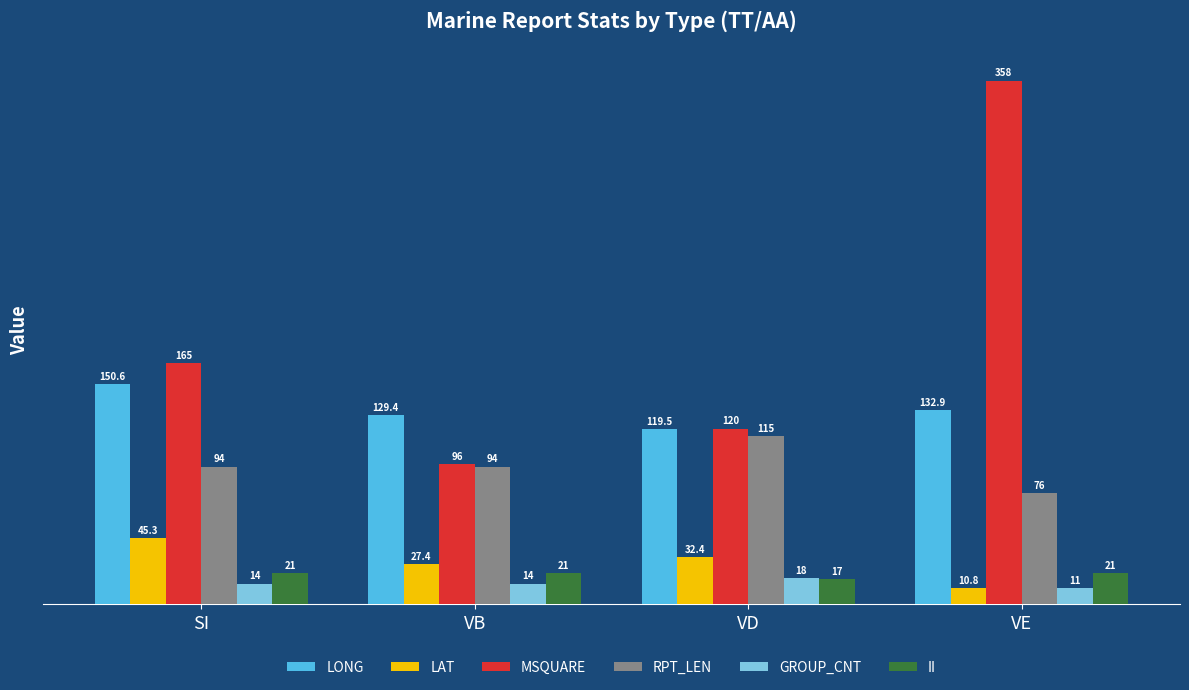

What is the spread (max minus min) of values at VD?

103.0